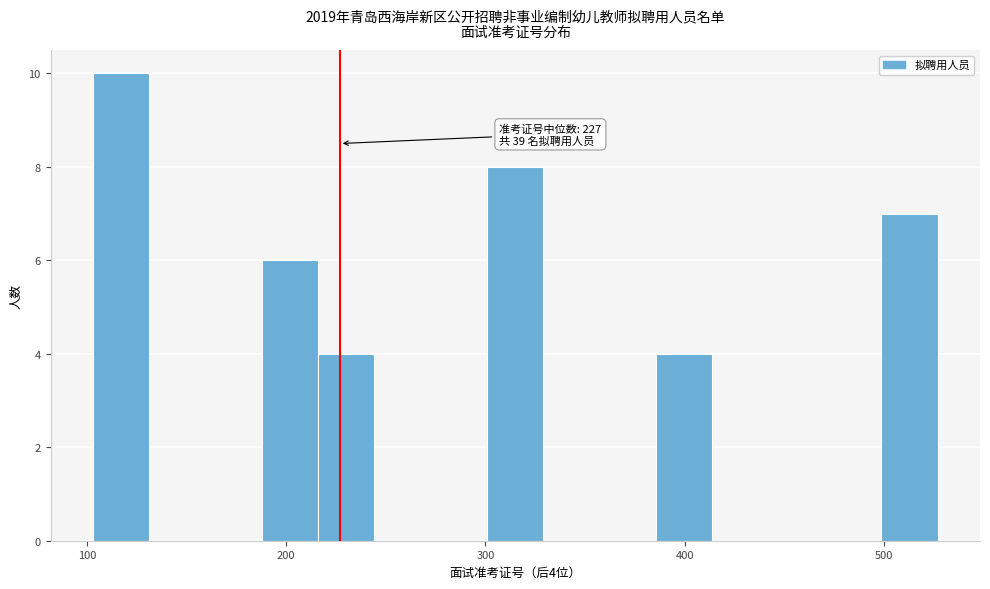

Around what value on the x-axis is the tallest bar? Give the approximate position of its centre, as read against the axis.

120